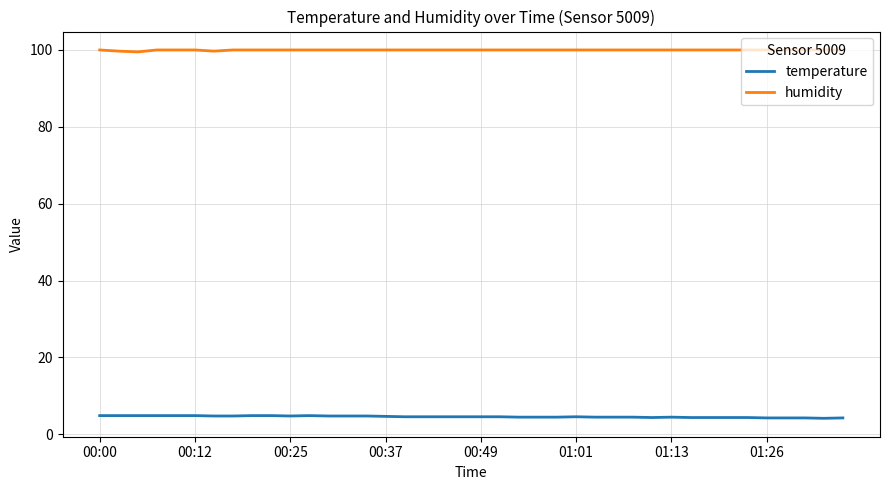

Rank the series by their average value, from highest to lowest.

humidity, temperature